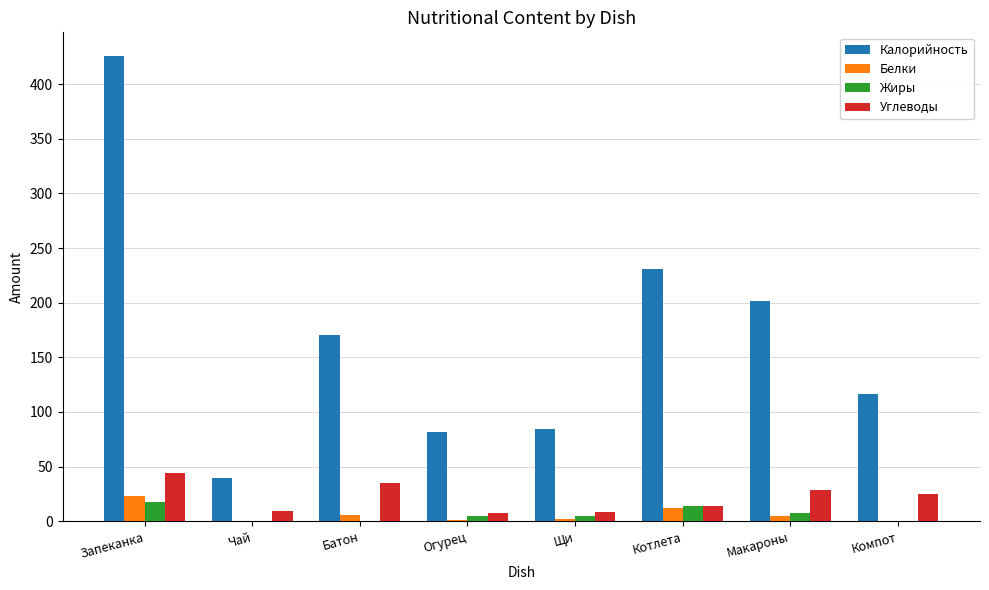

What is the difference between the Белки values at Запеканка and Компот?

22.5